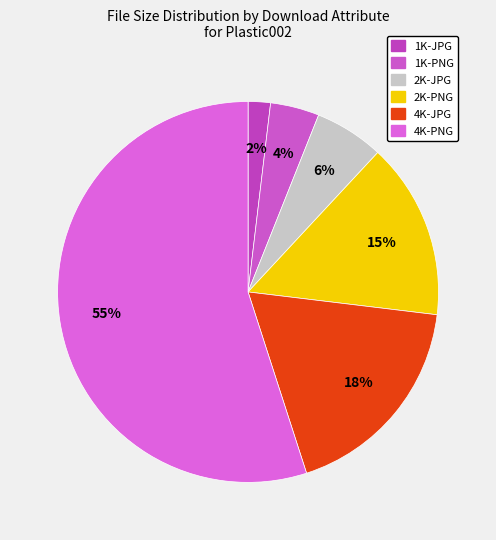

What is the largest slice in the pie chart?

4K-PNG